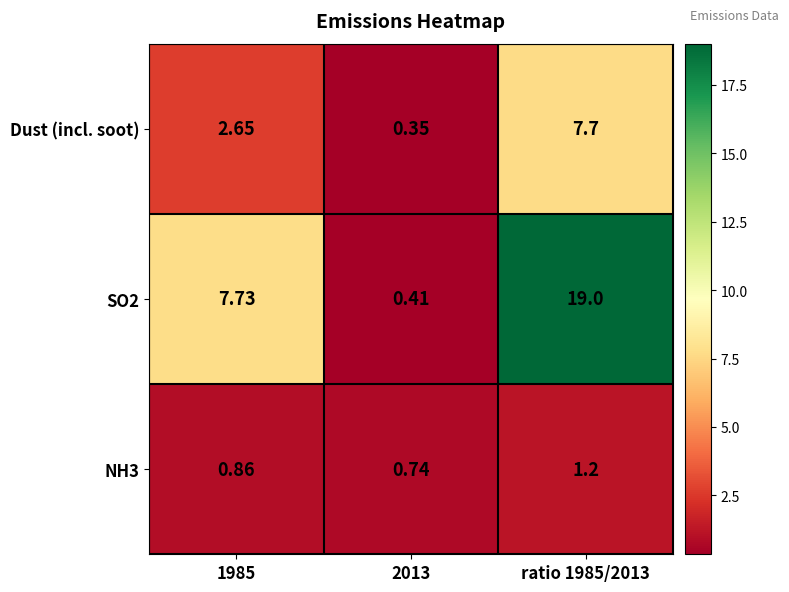

At 1985, list the series in order from largest to smallest.

SO2, Dust (incl. soot), NH3